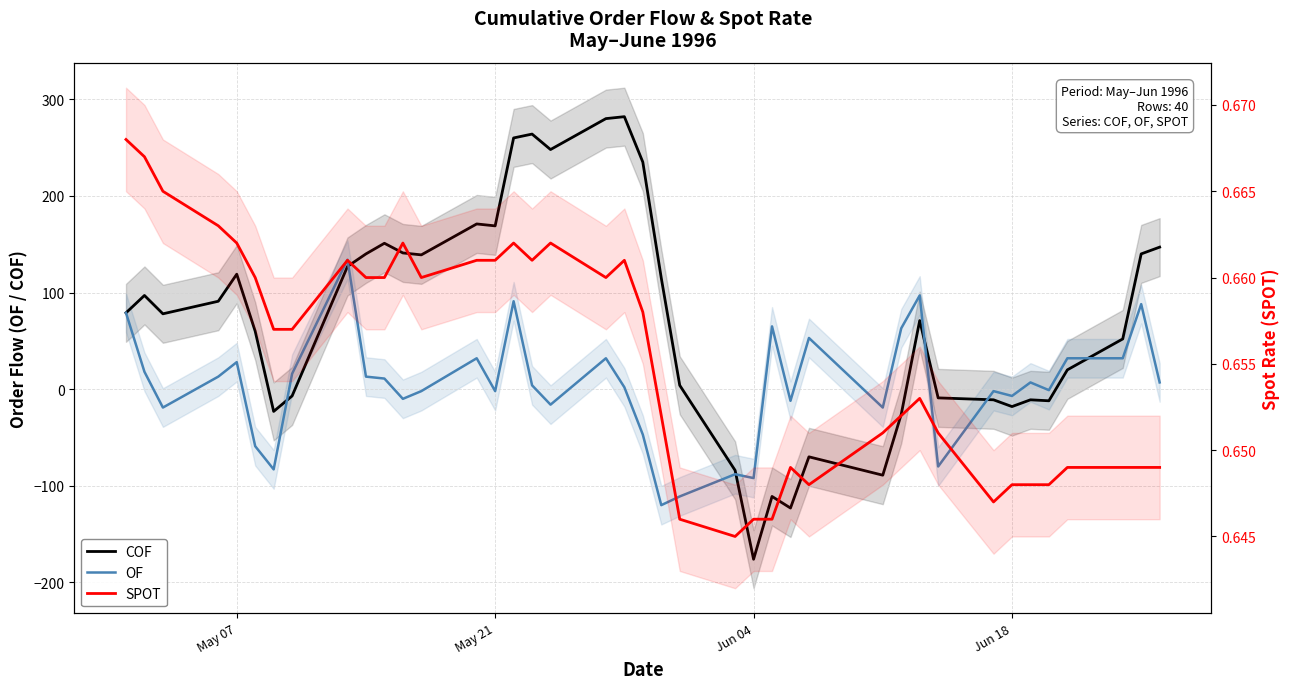

List the series in order of their peak value, highest first.

COF, OF, SPOT